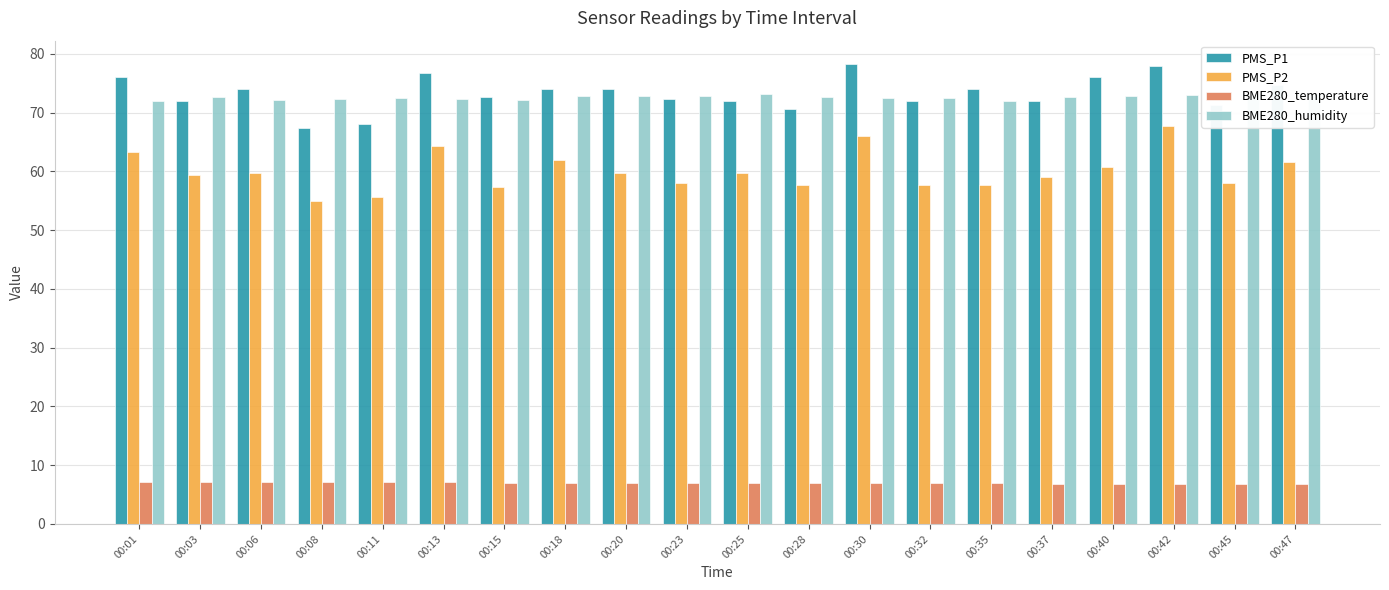

Reading right to left, extract all data points from this chart.

PMS_P1: 74.7	71.3	78.0	76.0	72.0	74.0	72.0	78.3	70.7	72.0	72.3	74.0	74.0	72.7	76.7	68.0	67.3	74.0	72.0	76.0
PMS_P2: 61.7	58.0	67.7	60.7	59.0	57.7	57.7	66.0	57.7	59.7	58.0	59.7	62.0	57.3	64.3	55.7	55.0	59.7	59.3	63.3
BME280_temperature: 6.8	6.8	6.8	6.9	6.8	6.9	6.9	6.9	7.0	7.0	7.0	7.0	7.0	7.0	7.1	7.1	7.1	7.1	7.1	7.2
BME280_humidity: 73.1	73.0	73.1	72.8	72.7	72.0	72.5	72.5	72.6	73.1	72.9	72.8	72.8	72.1	72.4	72.6	72.2	72.1	72.6	72.0